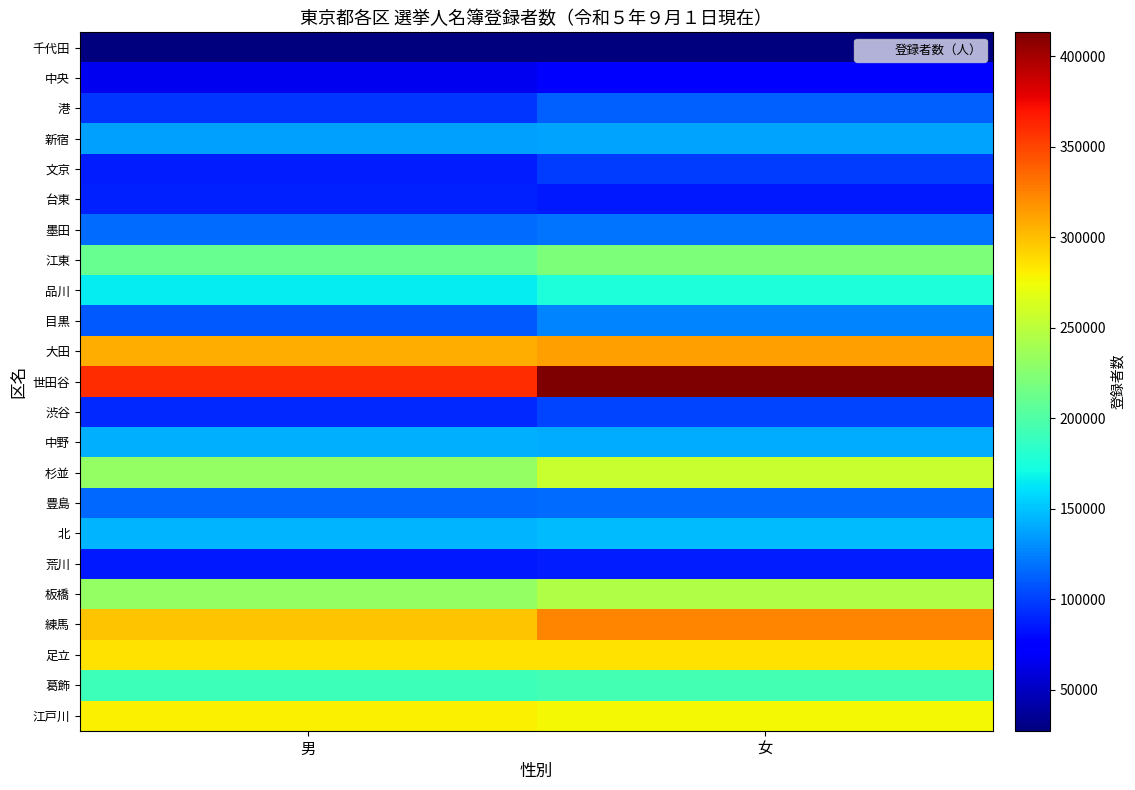

What is the spread (max minus min) of values at 女?

385577